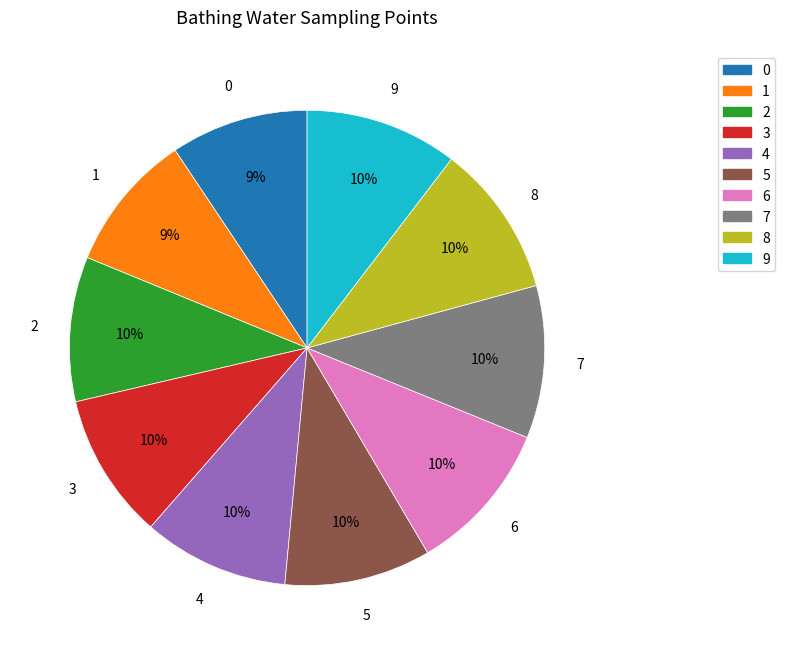

Approximately how many times larger is the value at 0 compared to 7?

0.9